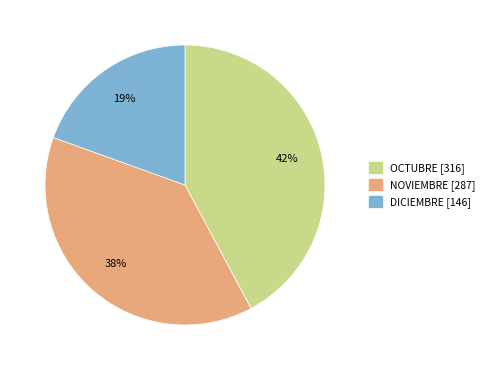

Is there any slice that represents more than half of the pie?

No